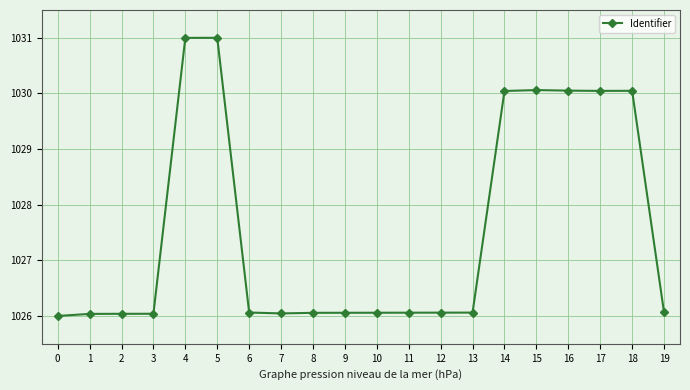

Is it true that the value at 6 is 1625.3?

False